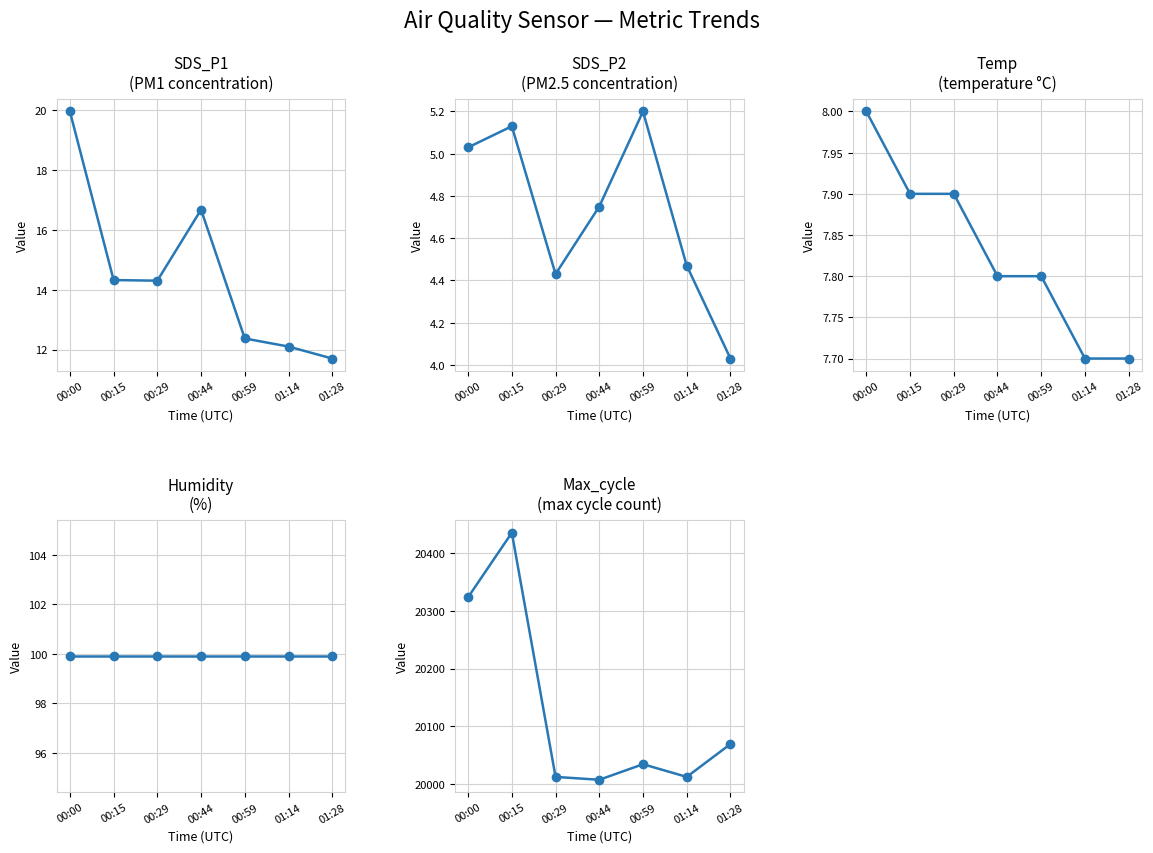

List the series in order of their peak value, highest first.

Max_cycle, Humidity, SDS_P1, Temp, SDS_P2